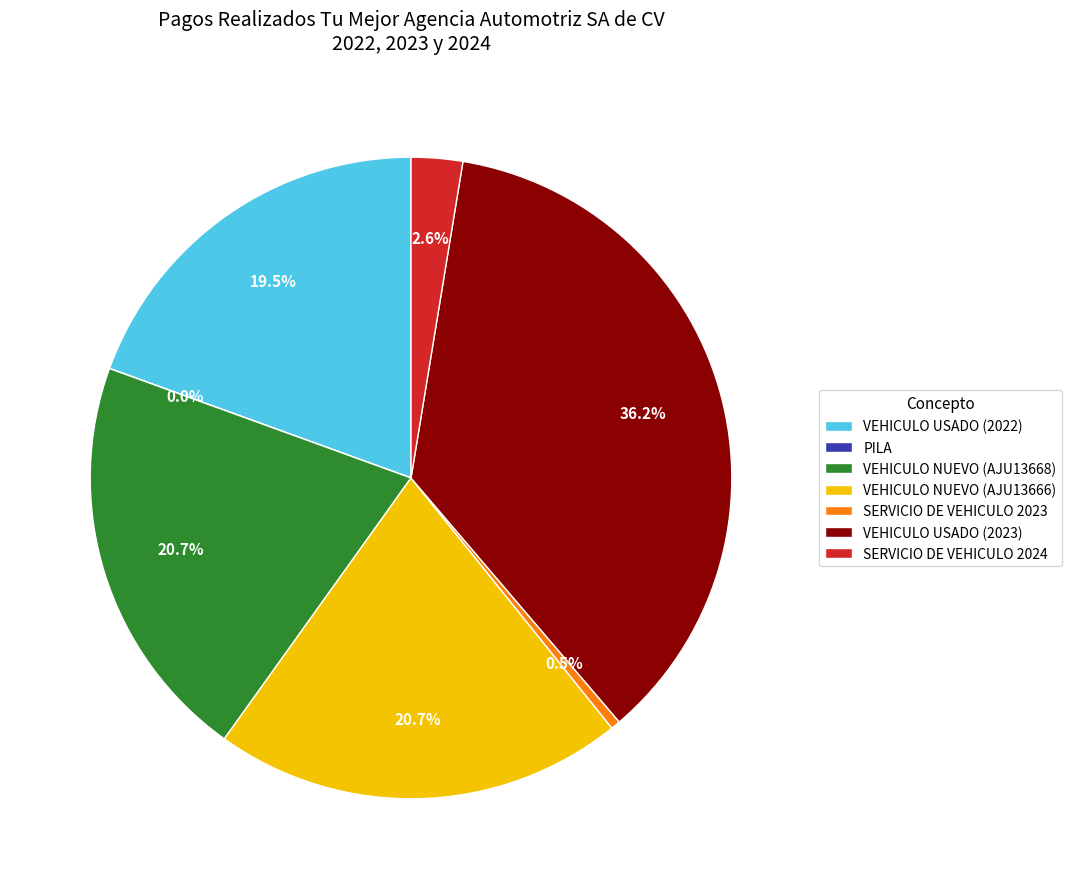

Which slice is the largest?

VEHICULO USADO (2023)